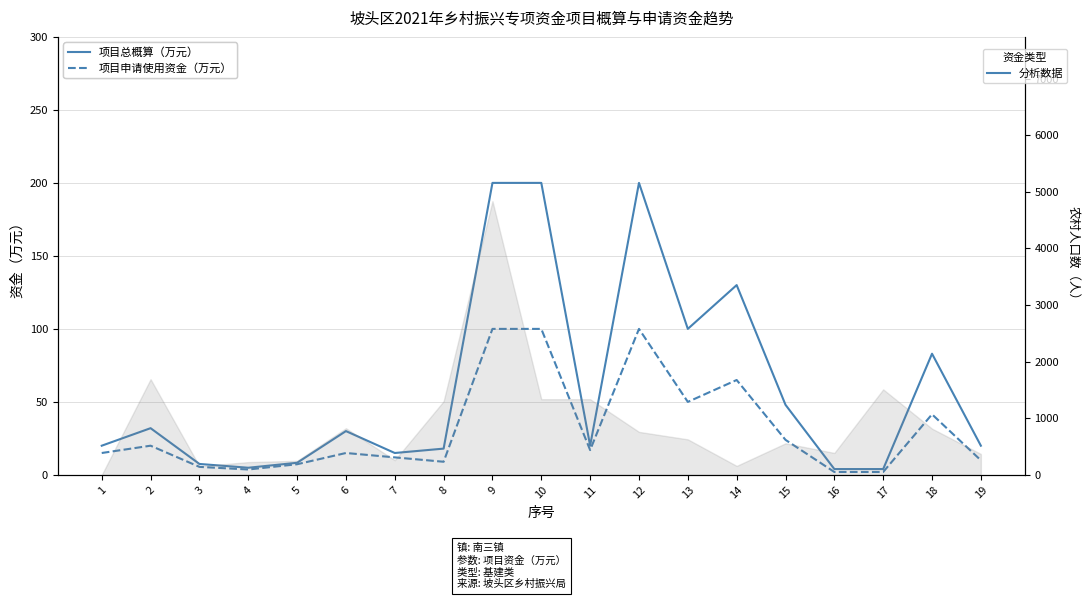

How many lines are shown in the chart?

2